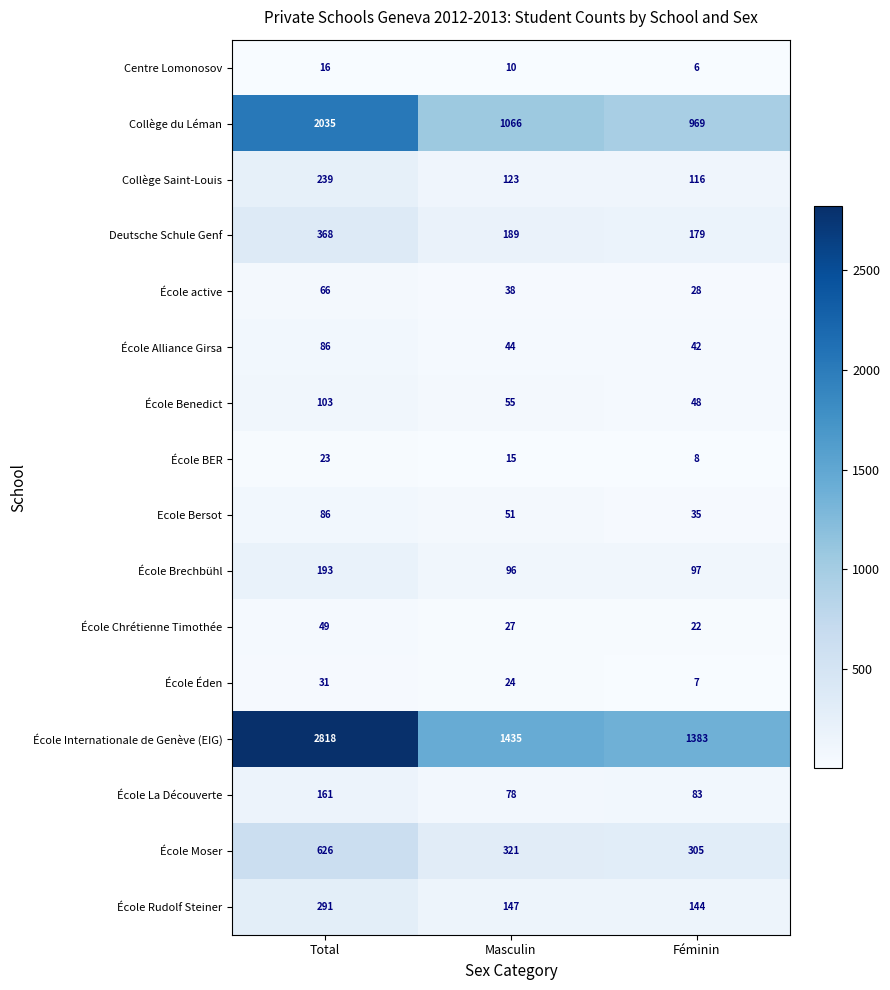

How many data points does each series have?

3